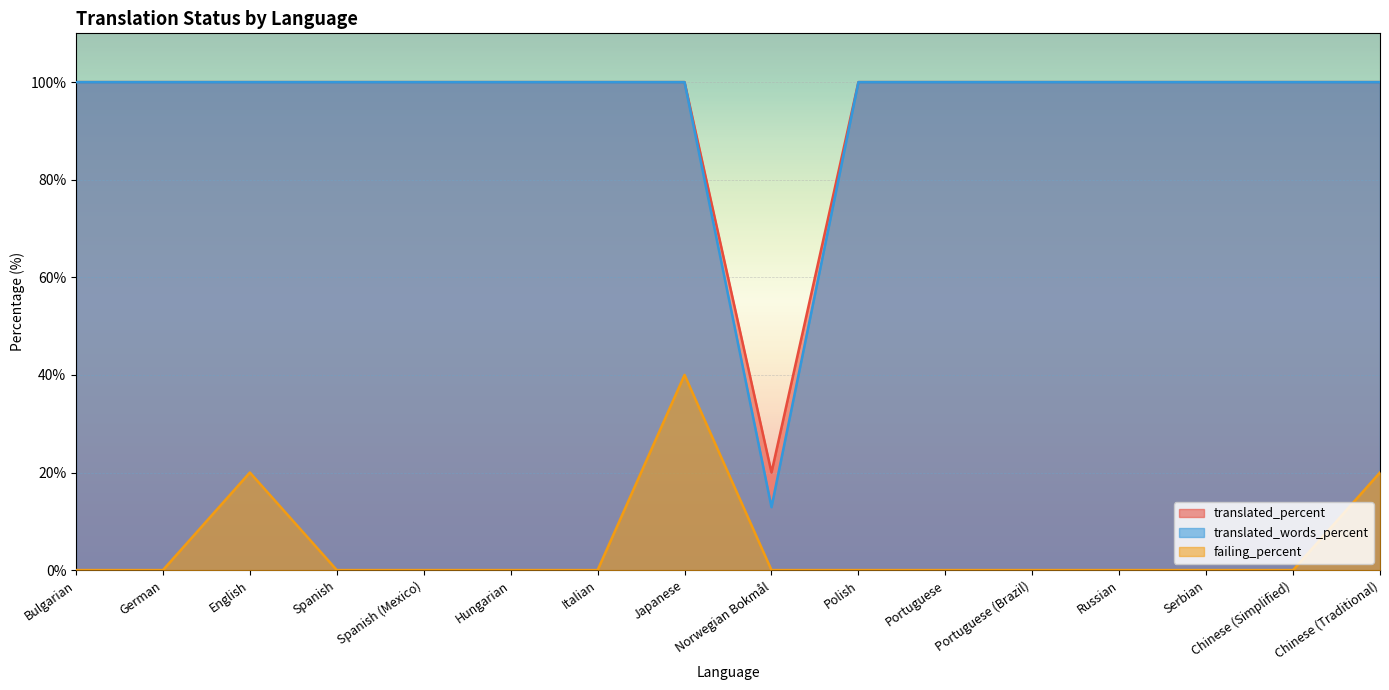

Rank the series by their maximum value, from lowest to highest.

failing_percent, translated_percent, translated_words_percent